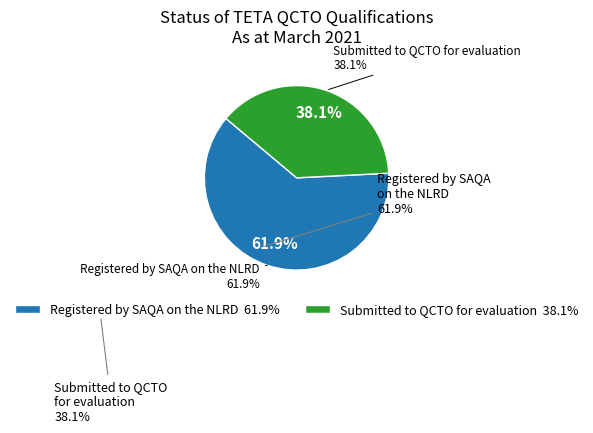

Rank the categories by value from highest to lowest.

Registered by SAQA on the NLRD, Submitted to QCTO for evaluation